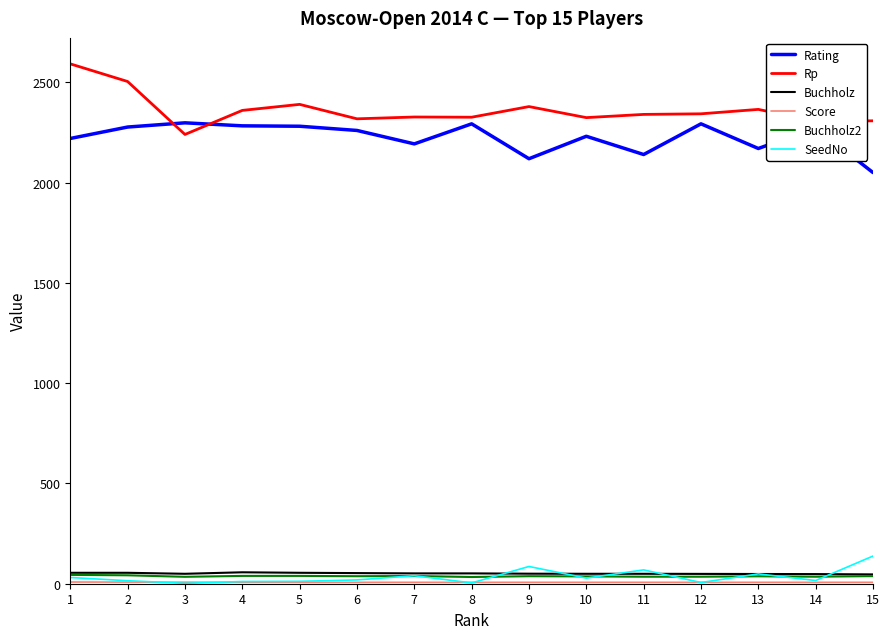

Which series has the largest total across all categories?

Rp